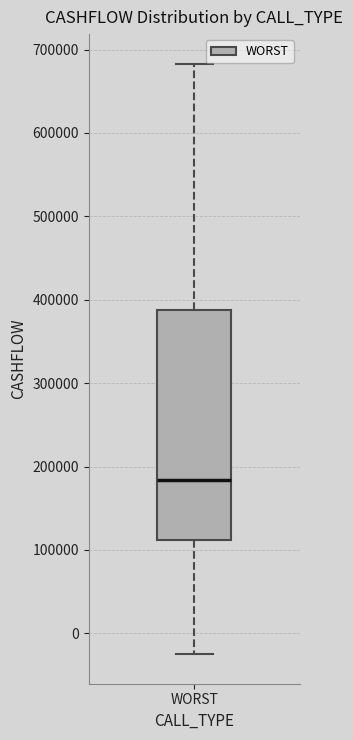

Read this box plot against the y-axis: the position of the median line, the range covered by the box, and the ends of both whiskers. The values are not printed on the chart, so give them approximately, as read against the axis.

median 180000, box 110000 to 390000, whiskers -20000 to 680000